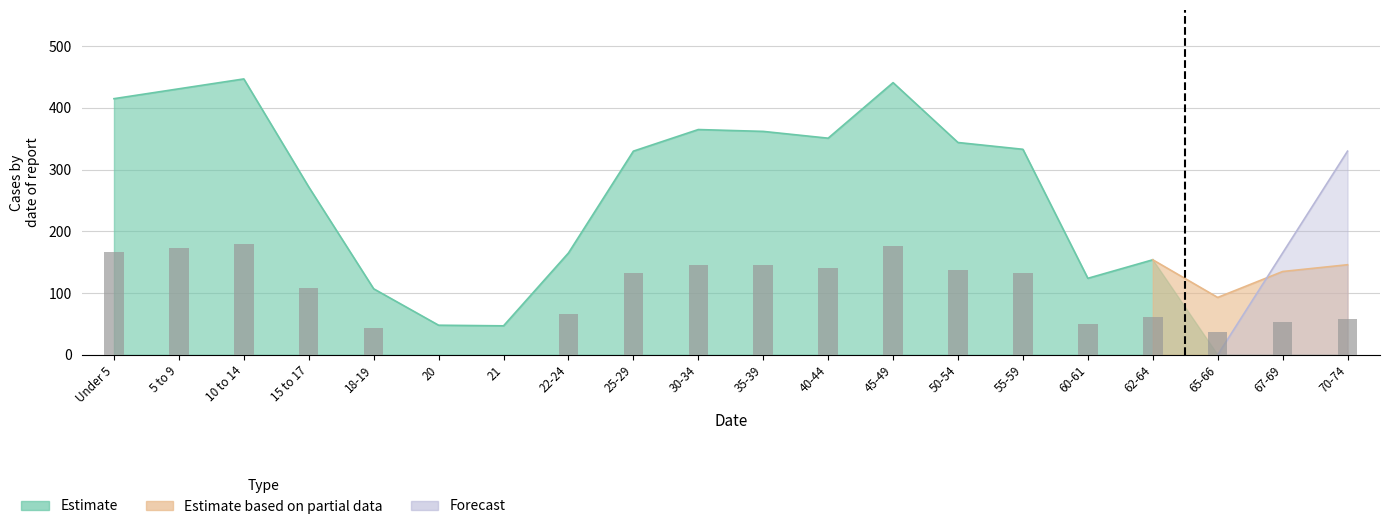

Between 67-69 and 70-74, which is larger?

70-74